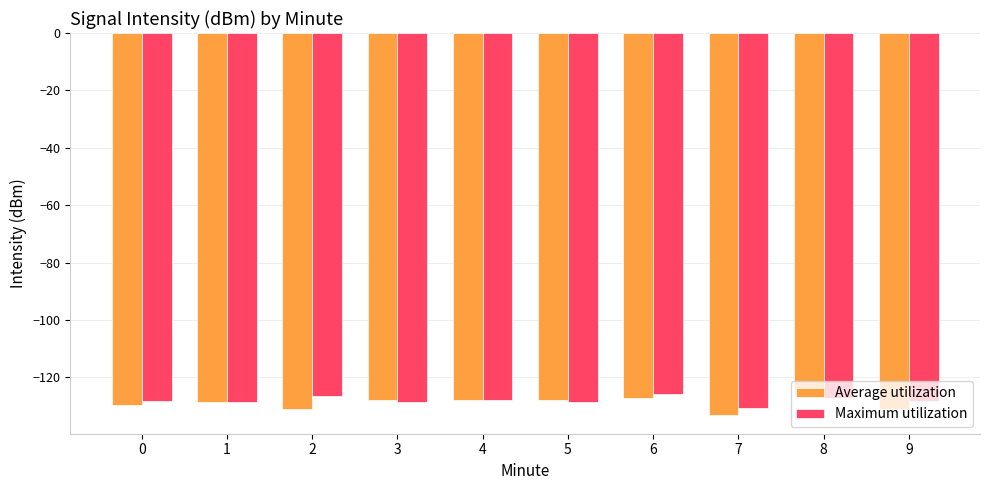

What is the value of the Average utilization bar at the 10th from the left?

-131.0